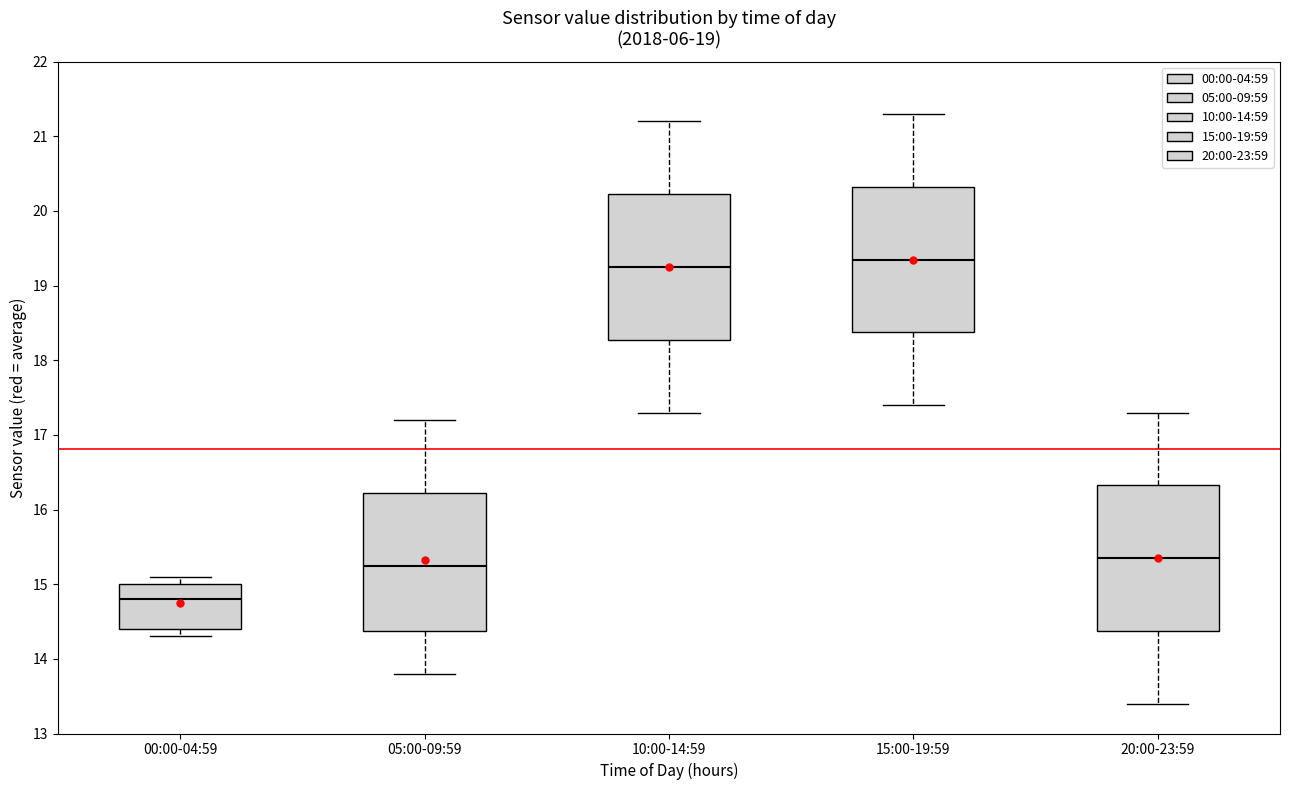

Where is the lower edge of the box for 20:00-23:59 on the y-axis? The values are not printed on the chart, so give them approximately, as read against the axis.

14.4